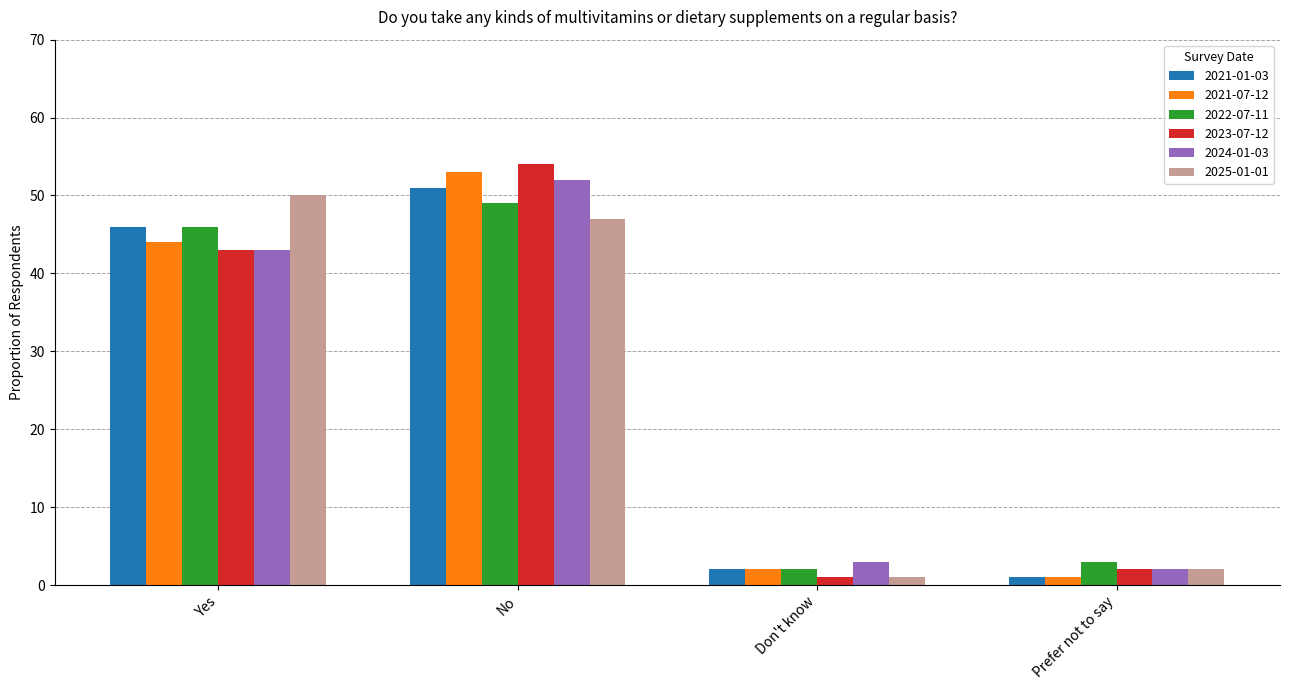

What is the spread (max minus min) of values at No?

7